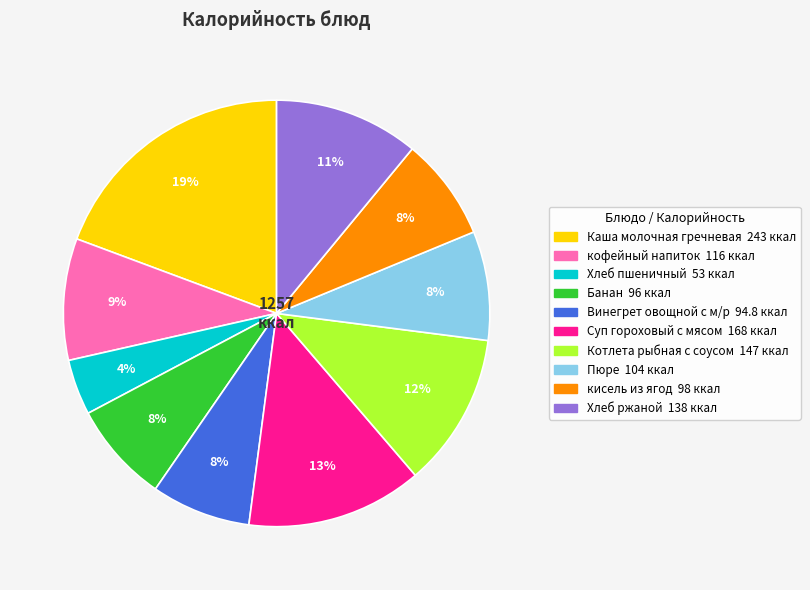

To the nearest percent, what portion does Суп гороховый с мясом represent?

13%